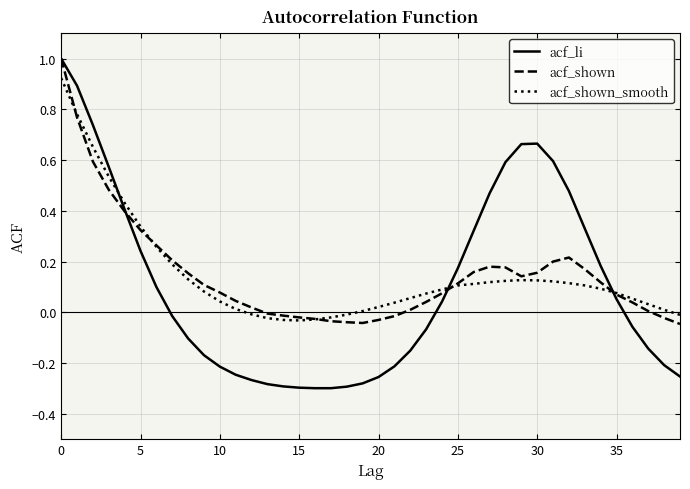

Which series has the widest spread of values?

acf_li